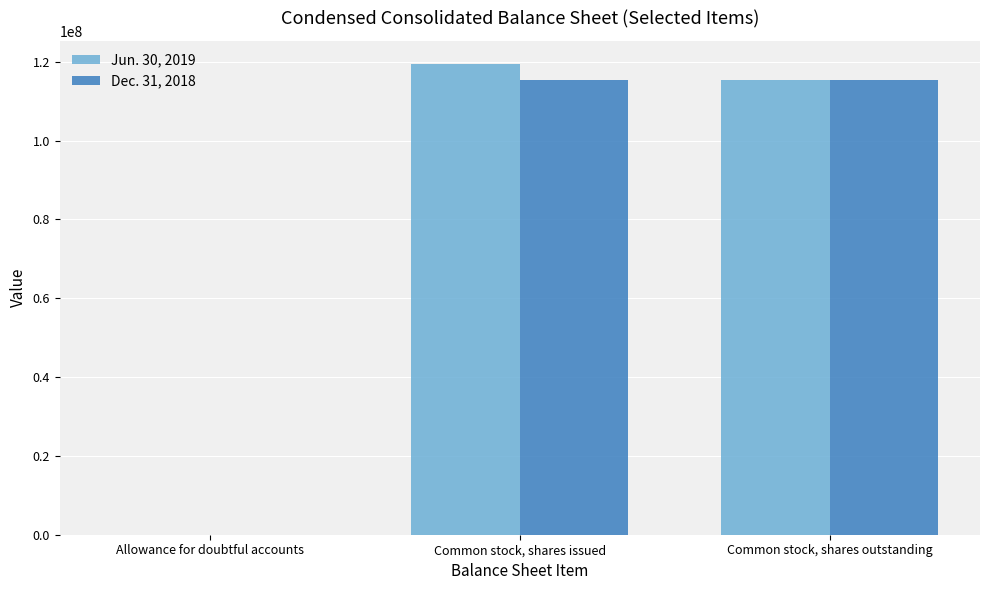

Between Allowance for doubtful accounts and Common stock, shares issued, which series saw the biggest shift?

Jun. 30, 2019